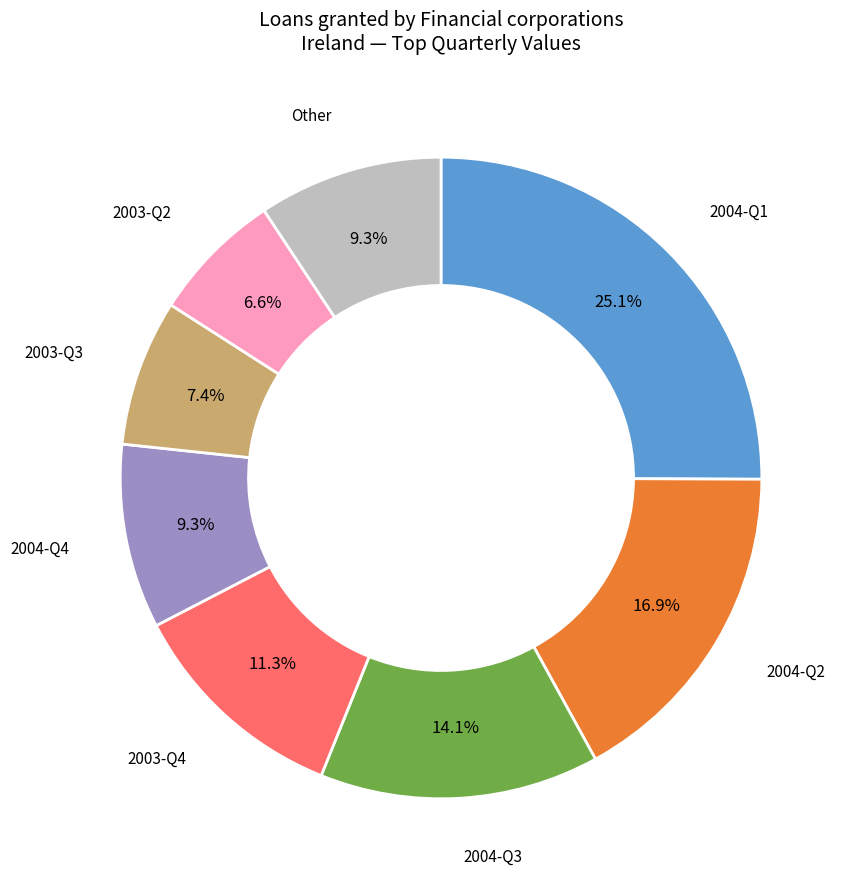

Does any single category account for the majority?

No